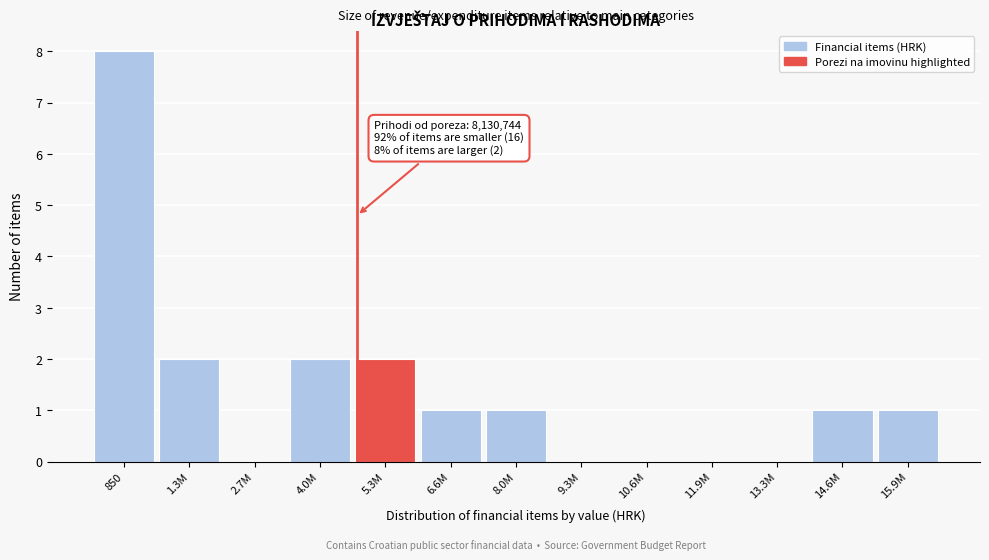

Reading left to right, list all the values displayed in this chart.

850=8	1.3M=2	2.7M=0	4.0M=2	5.3M=2	6.6M=1	8.0M=1	9.3M=0	10.6M=0	11.9M=0	13.3M=0	14.6M=1	15.9M=1